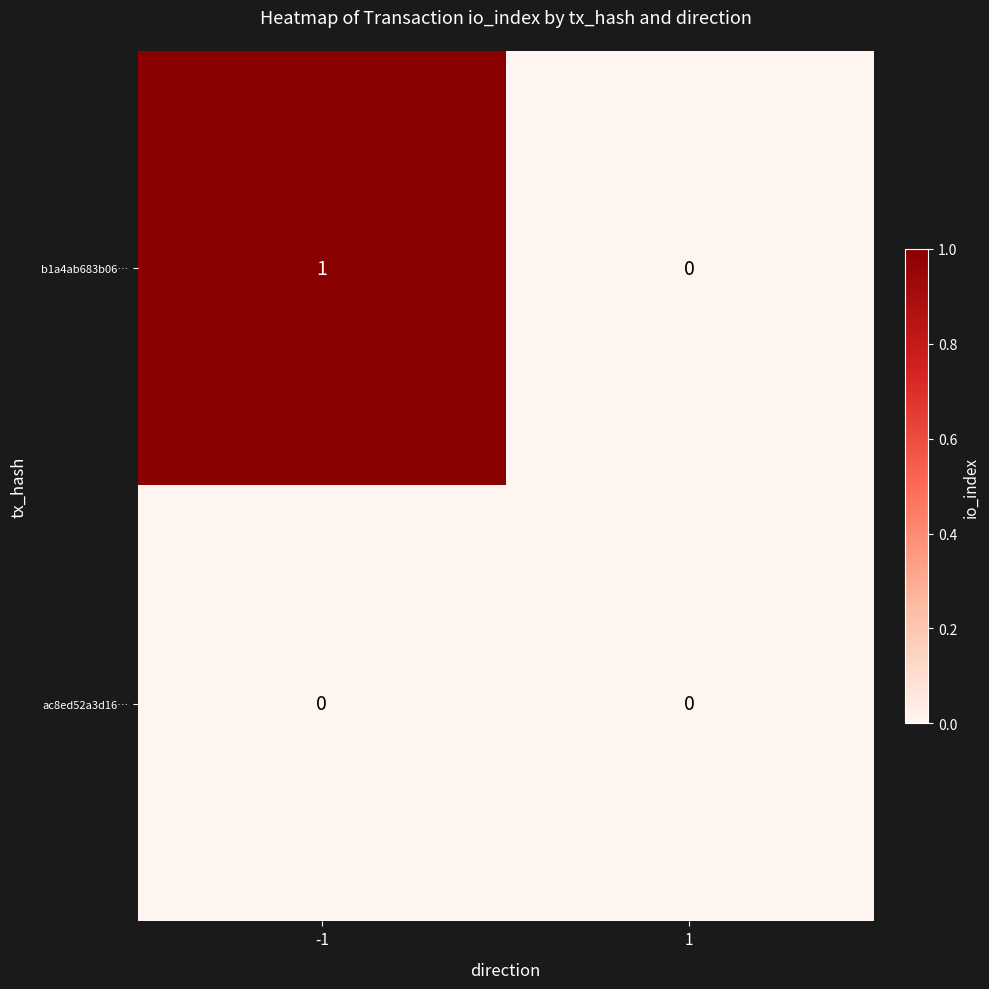

Reading left to right, extract all data points from this chart.

b1a4ab683b06…: -1=1	1=0
ac8ed52a3d16…: -1=0	1=0